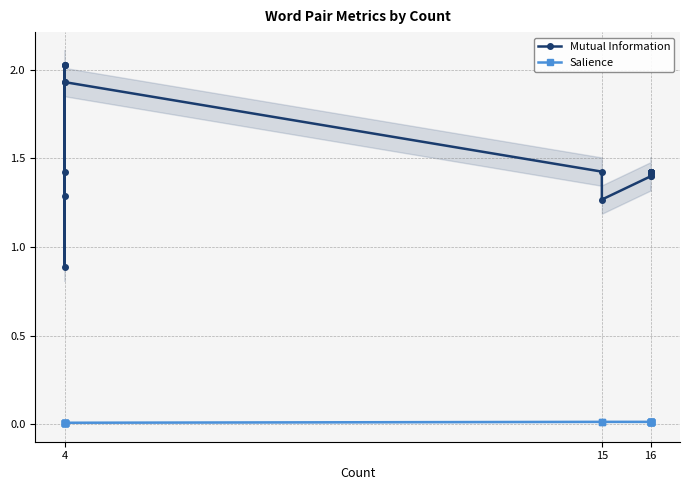

What is the lowest value of the Mutual Information series?

0.9